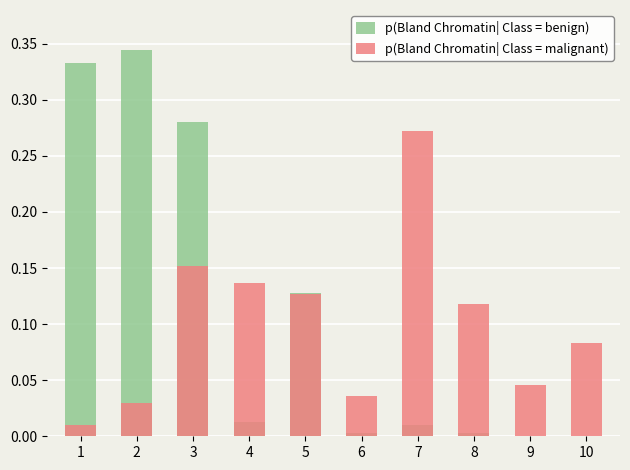

How many data points does each series have?

10